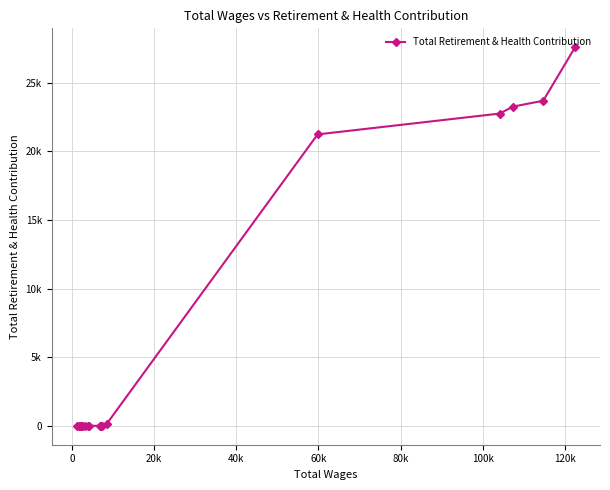

Does the chart have visible grid lines?

Yes